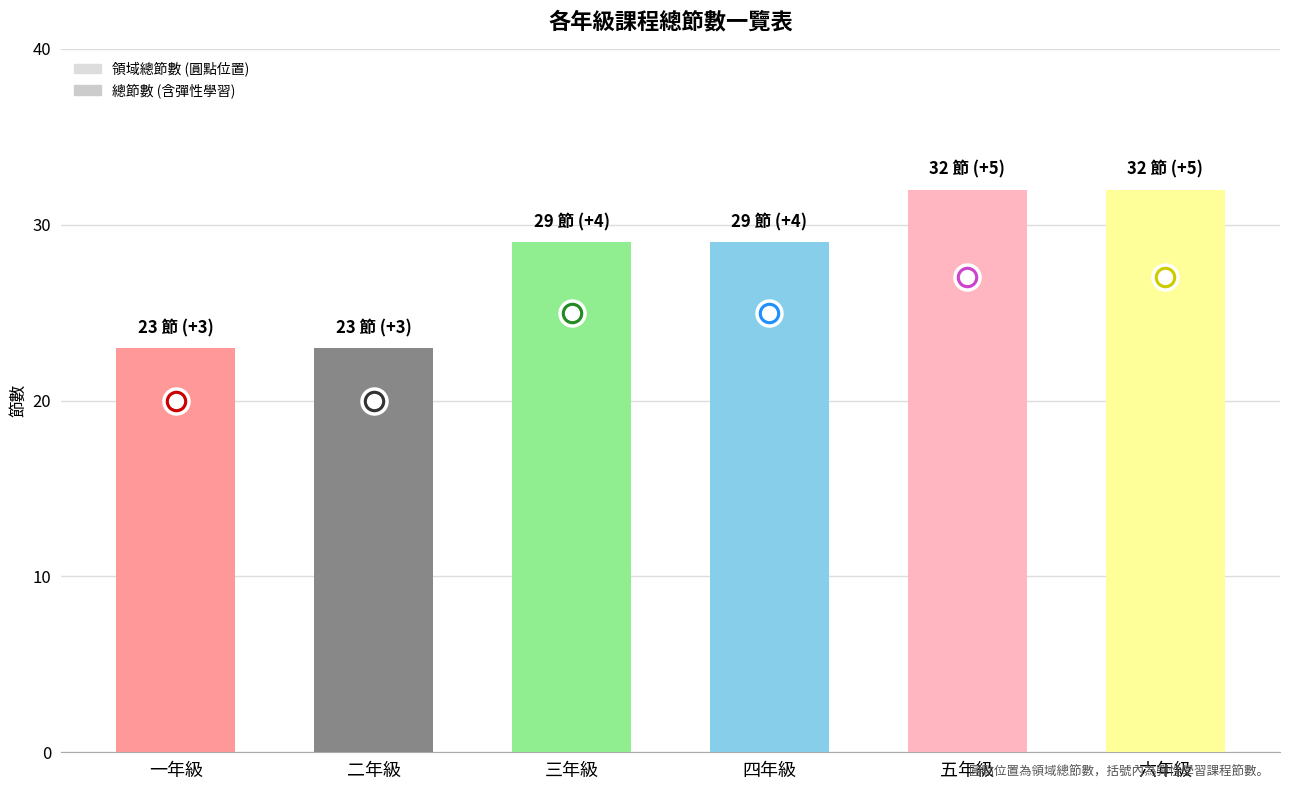

What is the minimum value shown in the chart?

23